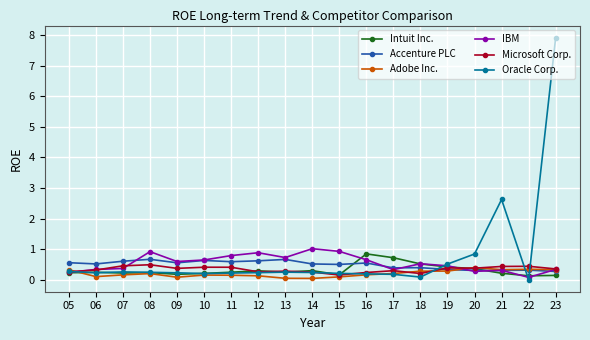

List the series in order of their peak value, highest first.

Oracle Corp., IBM, Intuit Inc., Accenture PLC, Microsoft Corp., Adobe Inc.